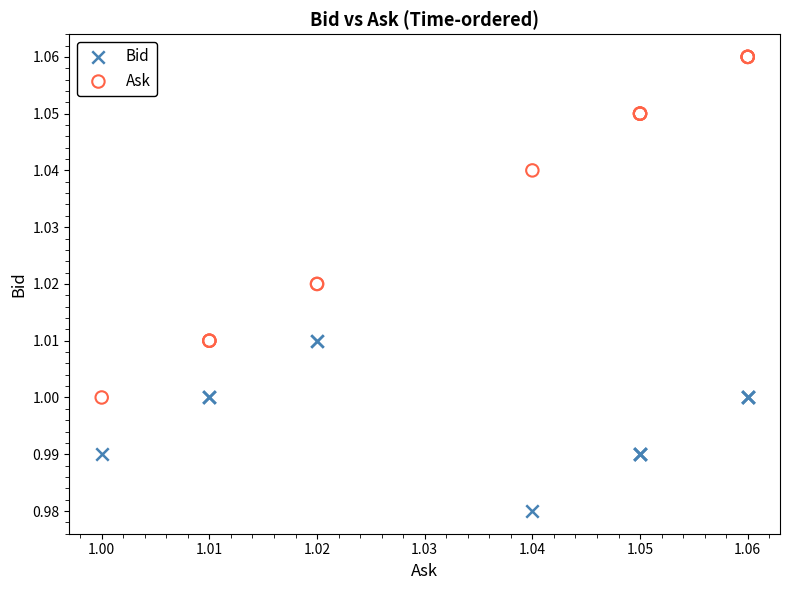

Which series contains the highest Y value?

Ask